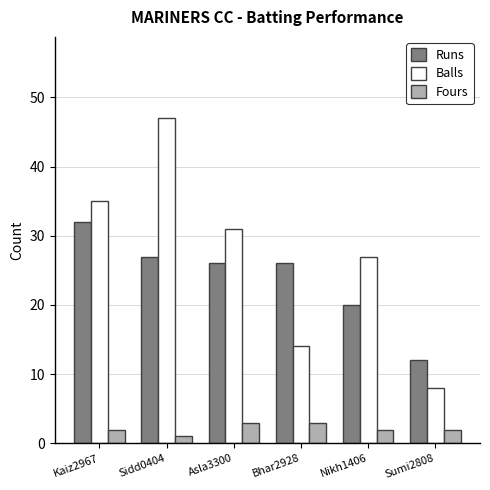

How many groups of bars are there?

6